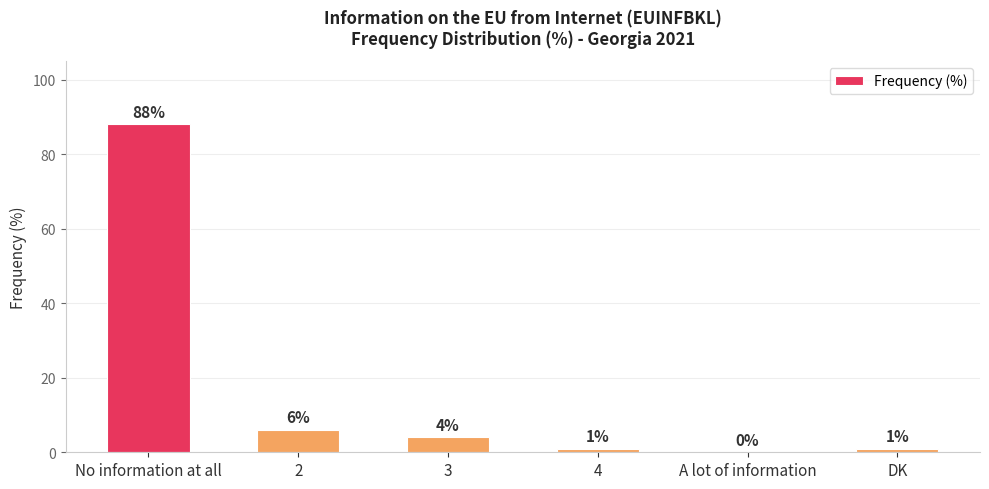

What is the change in value from No information at all to 3?

-84